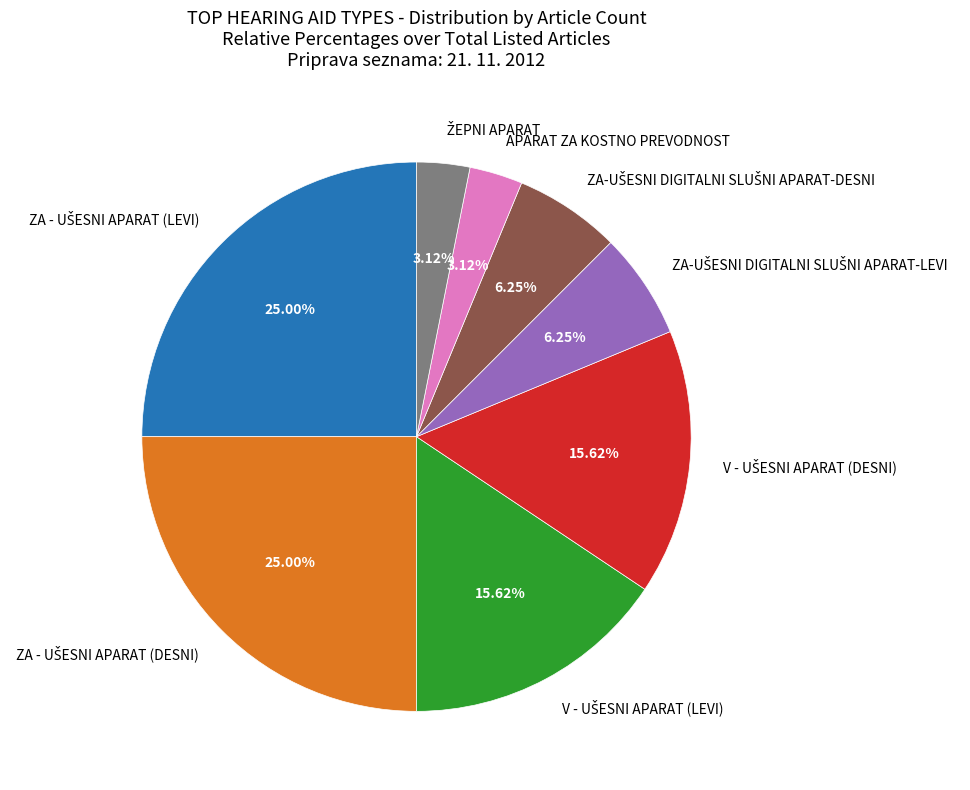

Is APARAT ZA KOSTNO PREVODNOST the majority of the pie?

No